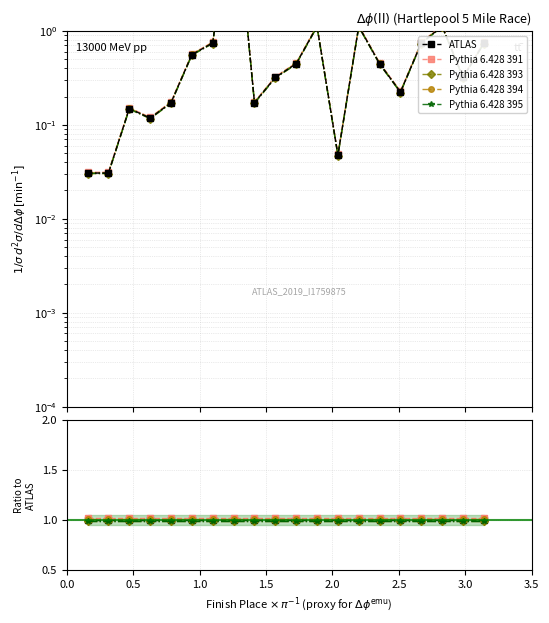

What is the average value of the Pythia 6.428 394 series?

1.0